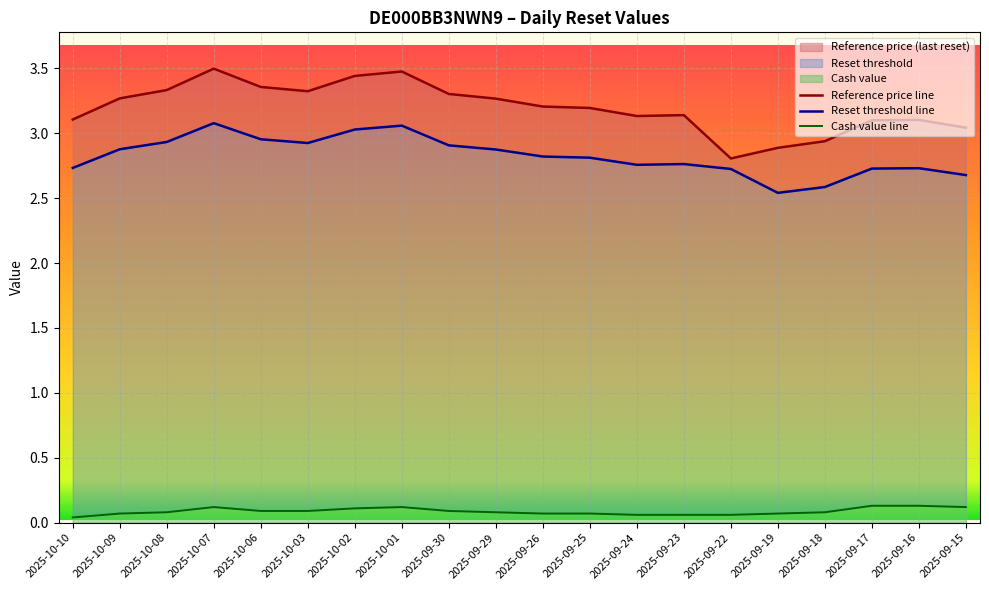

What is the sum of all Reset threshold values?

56.5